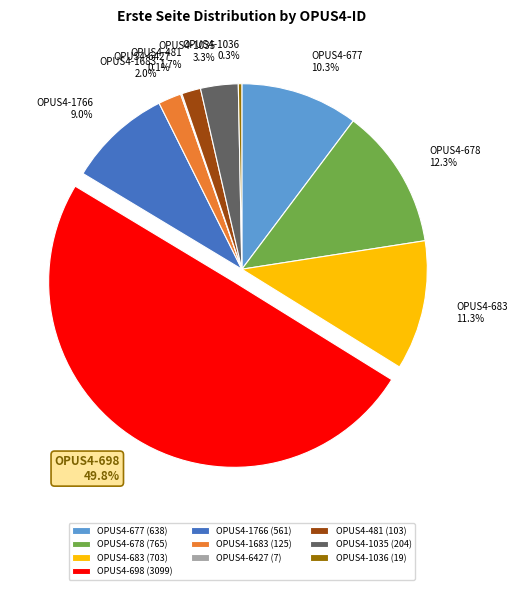

Approximately how many times larger is the value at OPUS4-1766 compared to OPUS4-1036?

29.5